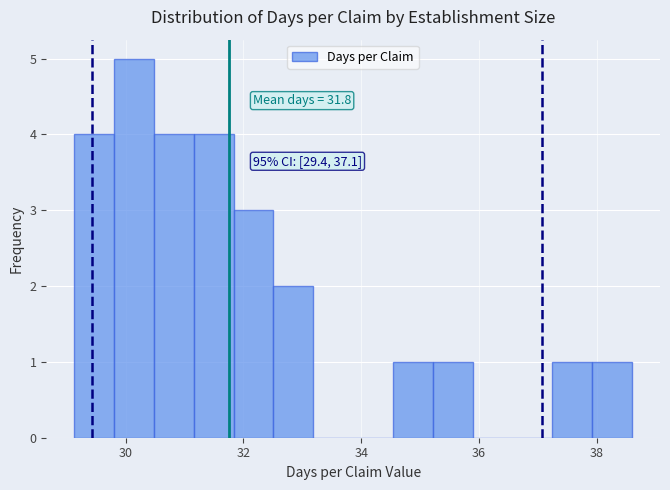

Around what value on the x-axis is the tallest bar? Give the approximate position of its centre, as read against the axis.

30.2